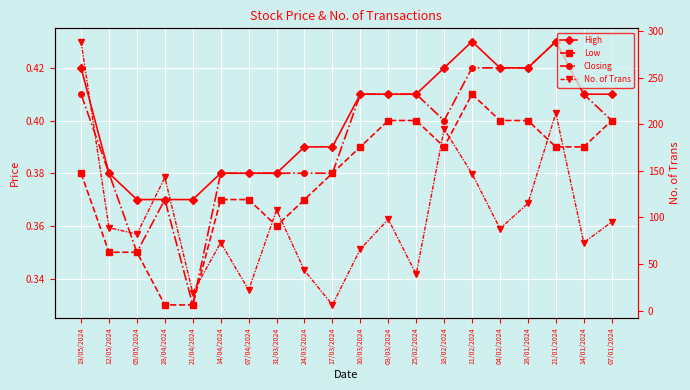

How many series are shown in this chart?

4